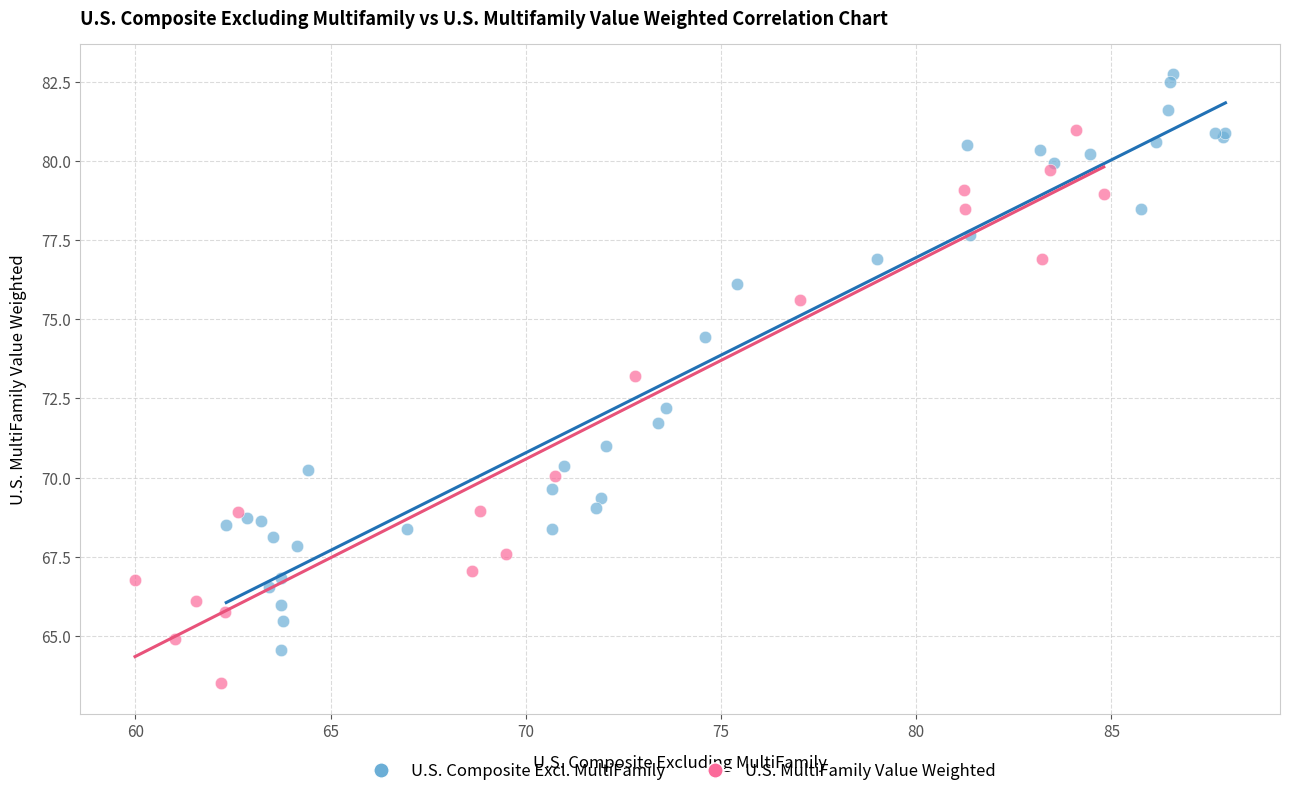

Which series contains the lowest Y value?

U.S. MultiFamily Value Weighted